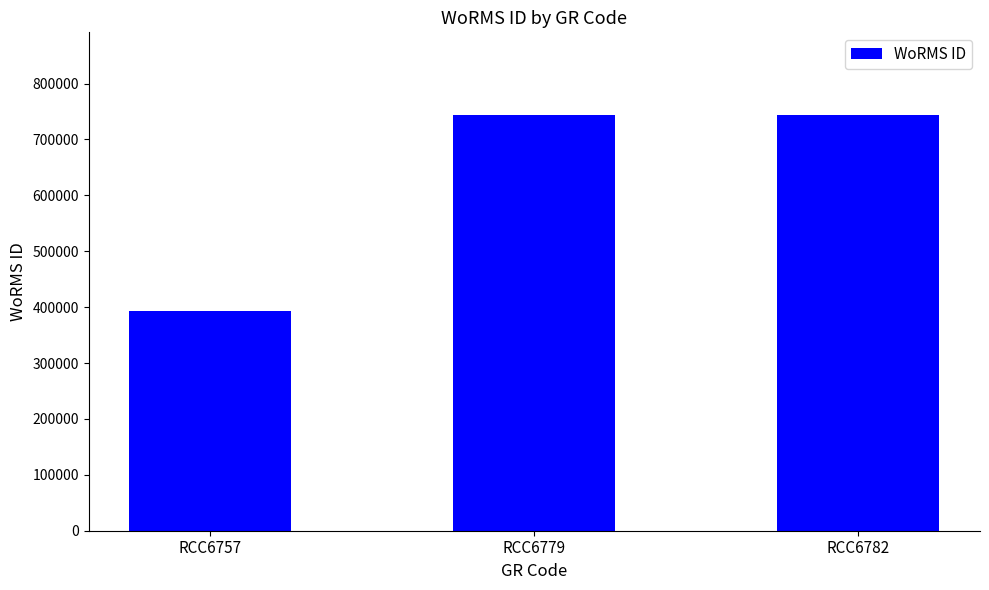

Is it true that the value at RCC6757 is 393979?

True